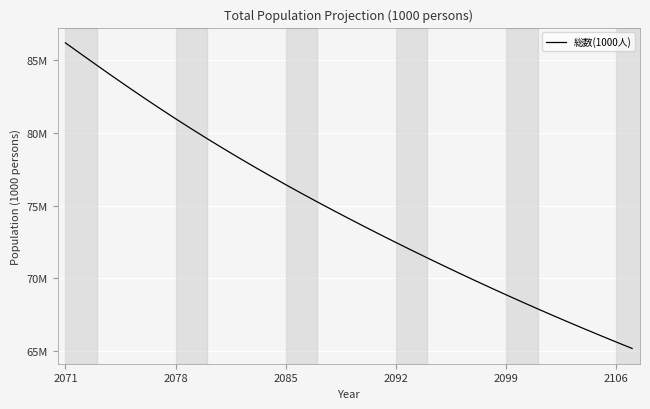

Does the chart have visible grid lines?

Yes